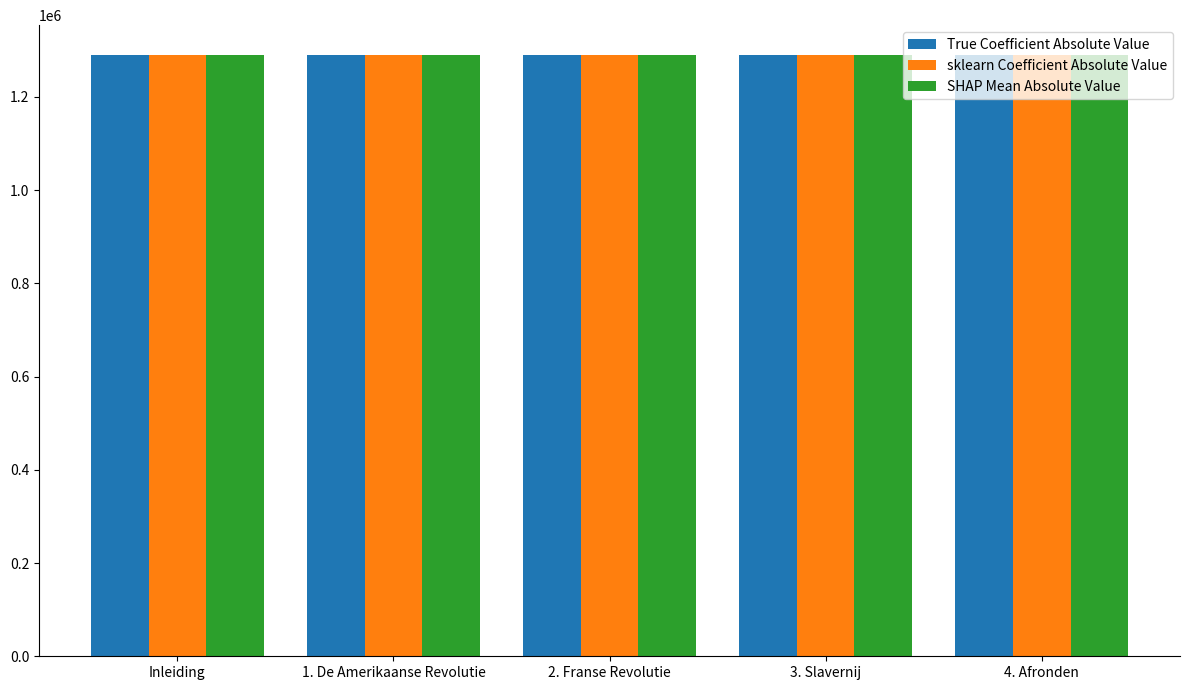

What is the difference between the maximum and second lowest values in the SHAP Mean Absolute Value series?

3